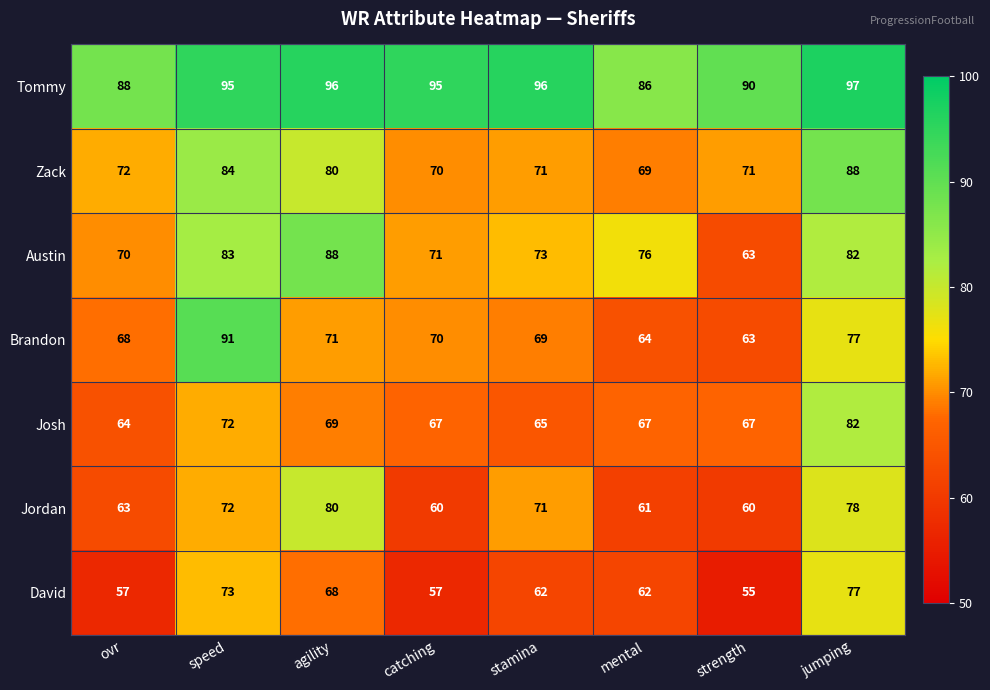

What is the total value across all series at agility?

552